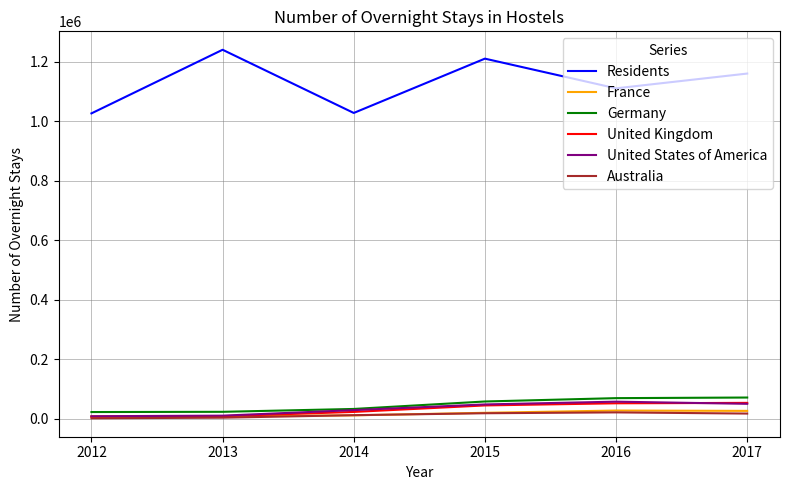

Is this an area chart (filled region under the line)?

No